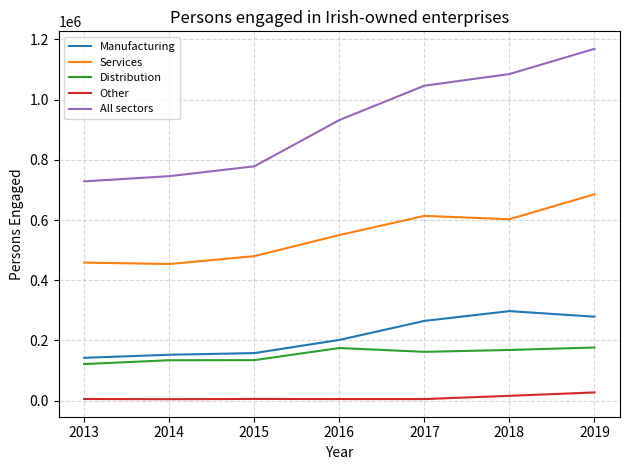

Which series has the largest range (max minus min)?

All sectors